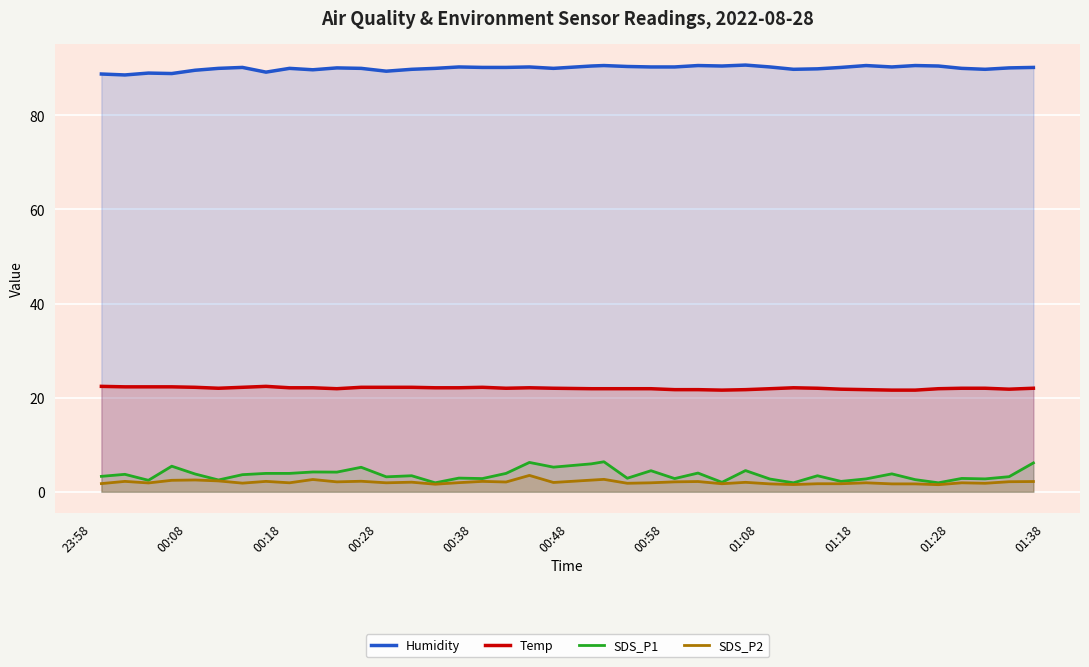

What is the smallest value displayed?

1.5